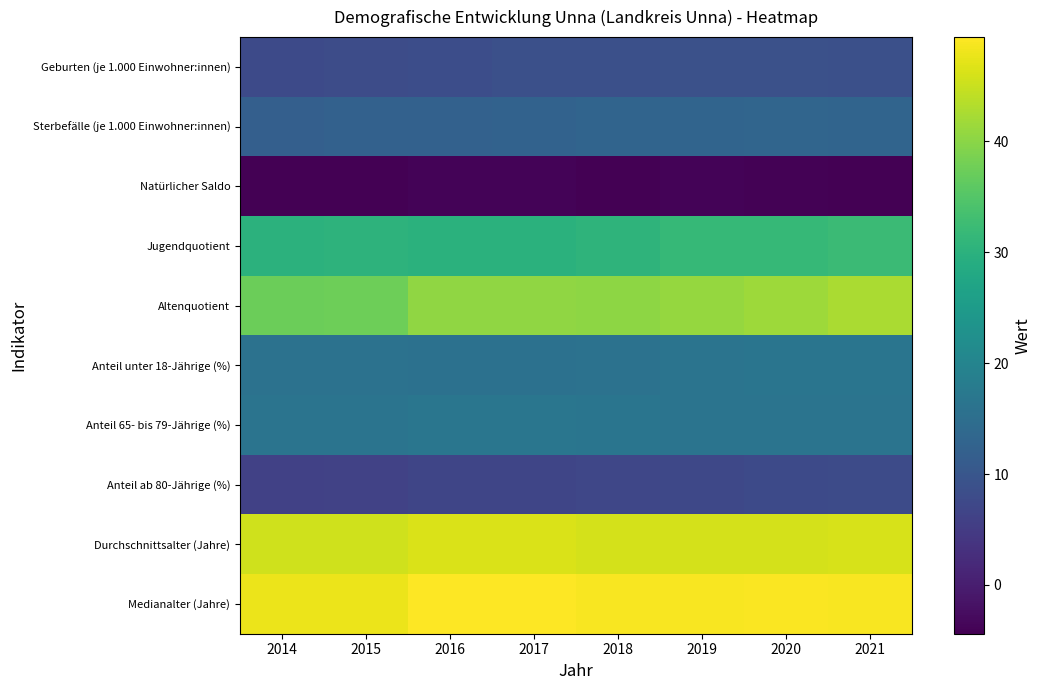

Between 2019 and 2020, which series saw the biggest shift?

Altenquotient